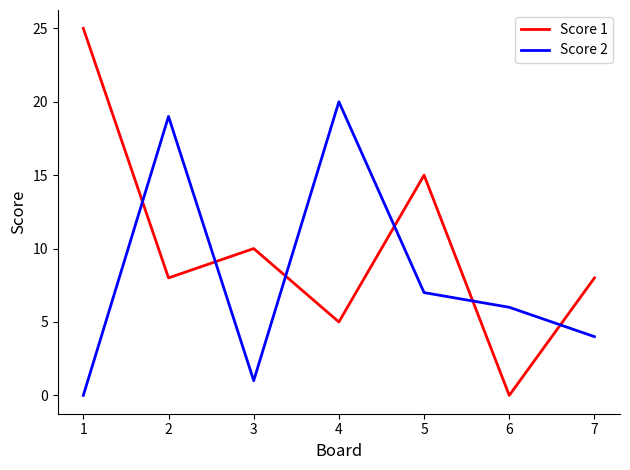

Reading right to left, extract all data points from this chart.

Score 1: 8	0	15	5	10	8	25
Score 2: 4	6	7	20	1	19	0